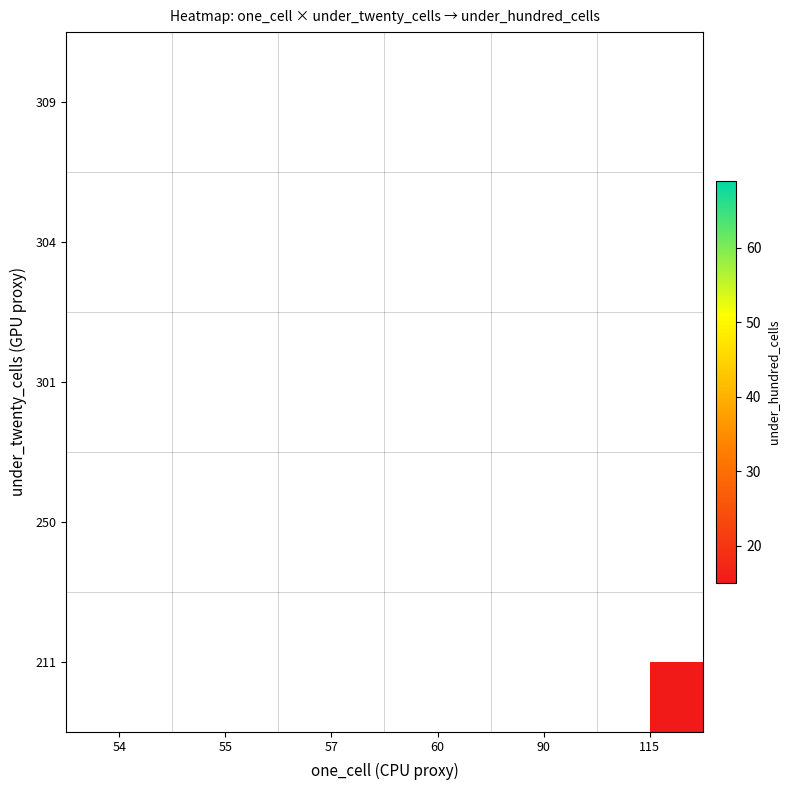

List the series in order of their overall mean, highest first.

211, 250, 301, 304, 309